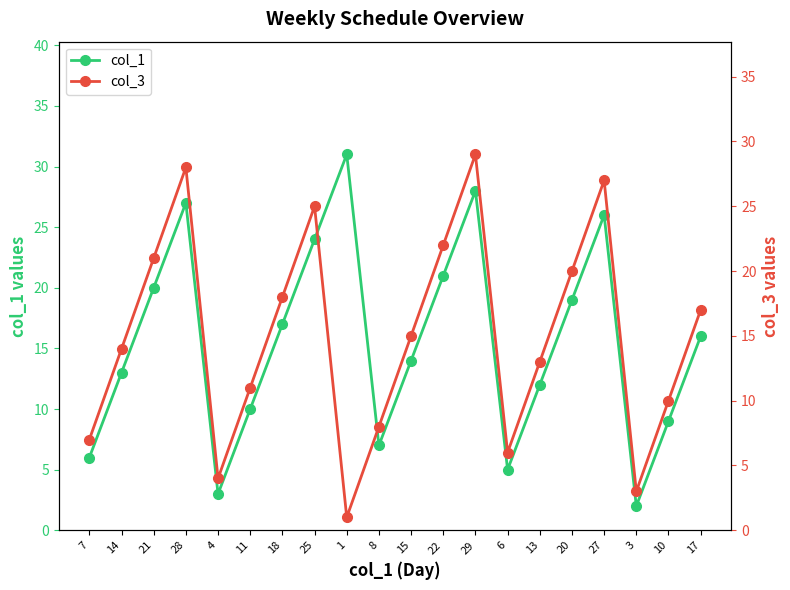

Which series changed the most between 1 and 17?

col_3